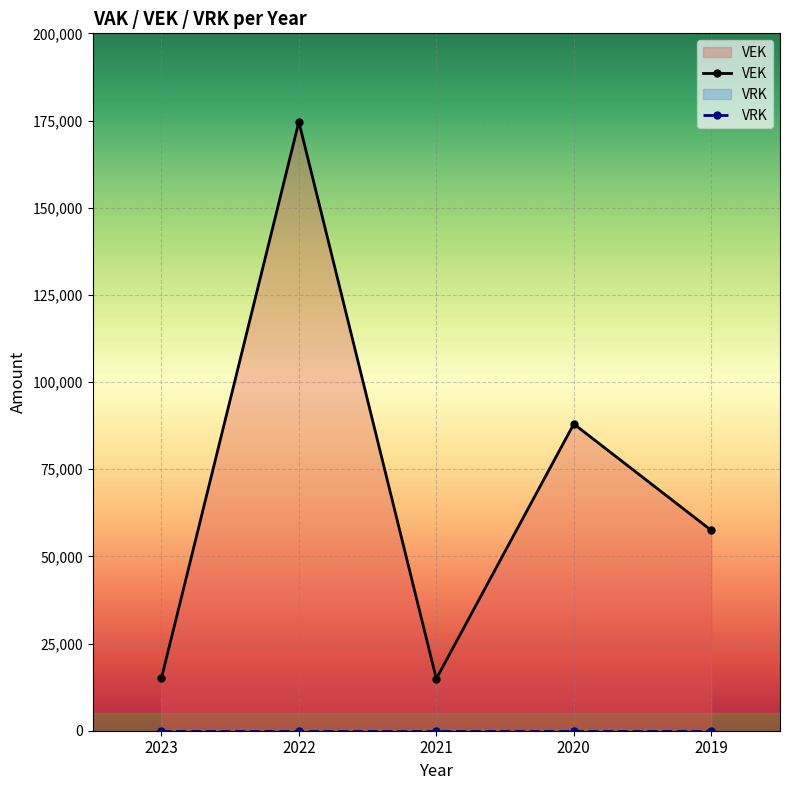

The value at 2022 is 174635. True or false?

True